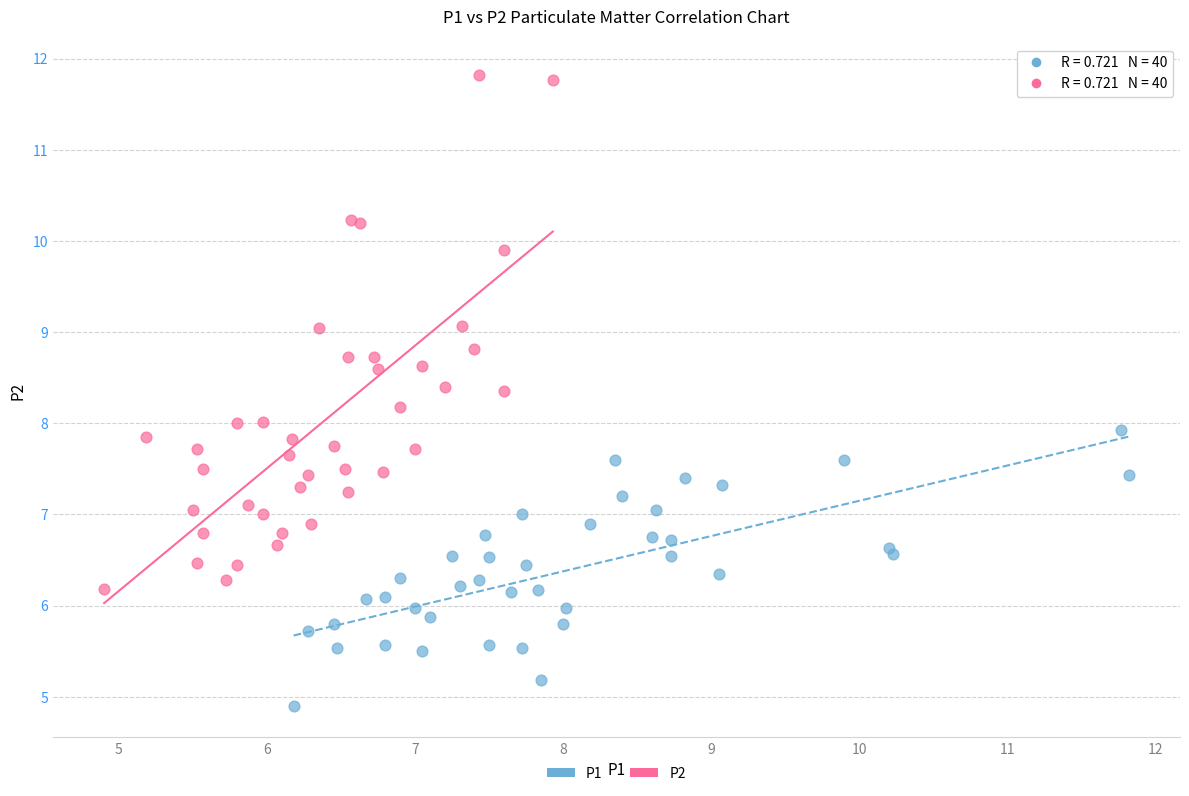

Which series contains the highest Y value?

P2